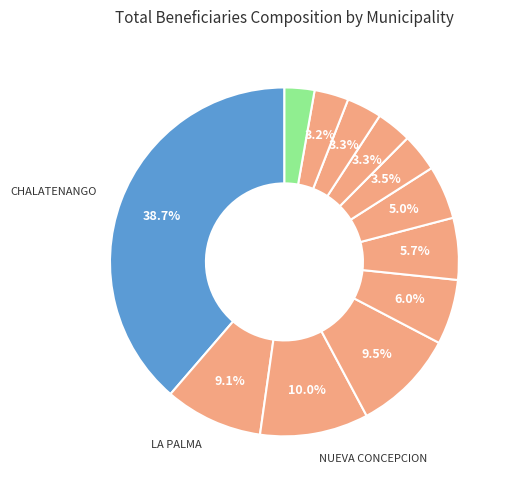

How many segments does this pie chart have?

12